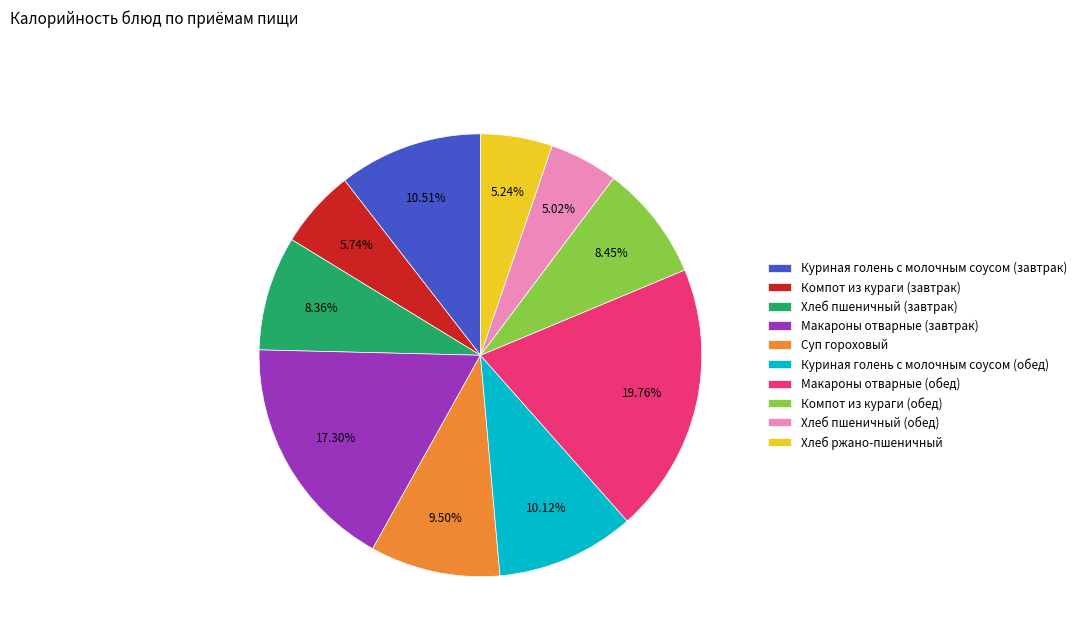

Is the sum of Хлеб ржано-пшеничный and Макароны отварные (завтрак) greater than half?

No